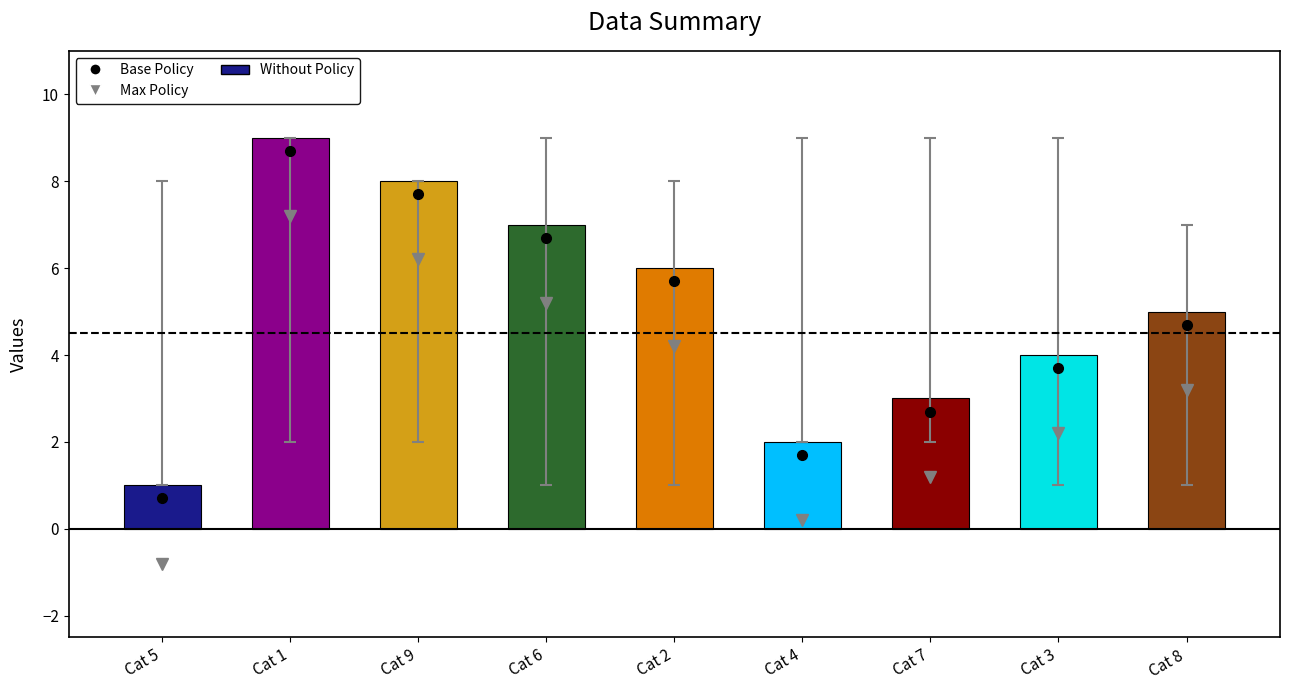

Which label corresponds to the largest value in the chart?

Cat 1